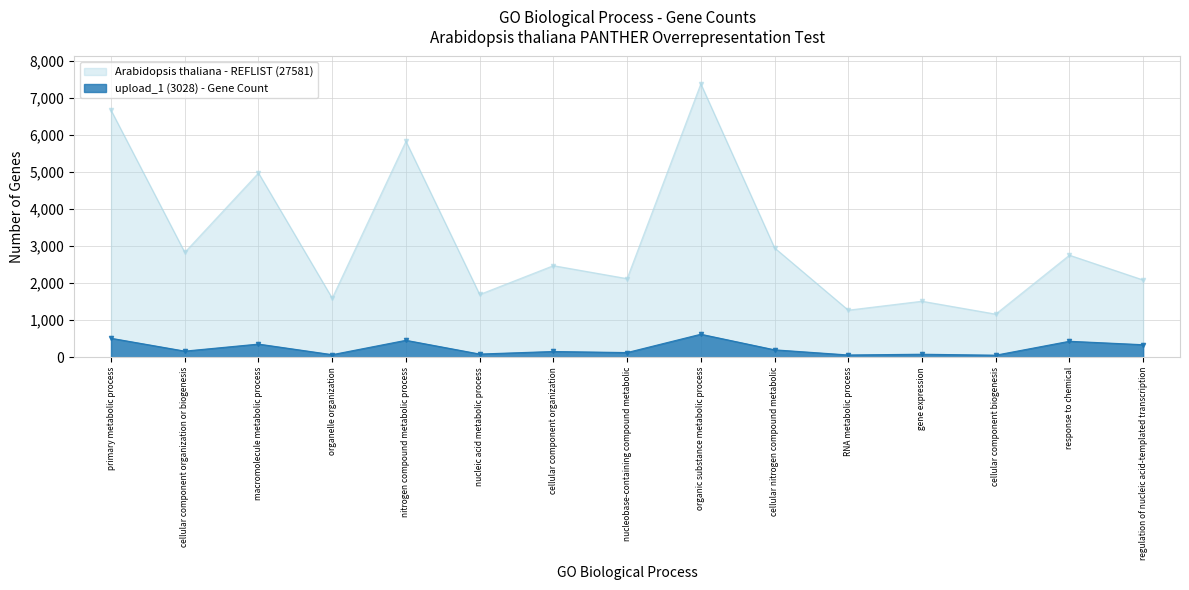

Which series has the largest range (max minus min)?

Arabidopsis thaliana - REFLIST (27581)